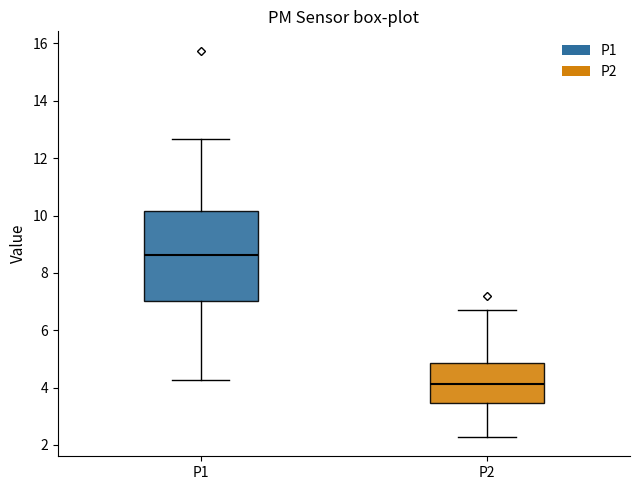

Comparing the boxes themselves (not the whiskers), which one is the tallest?

P1